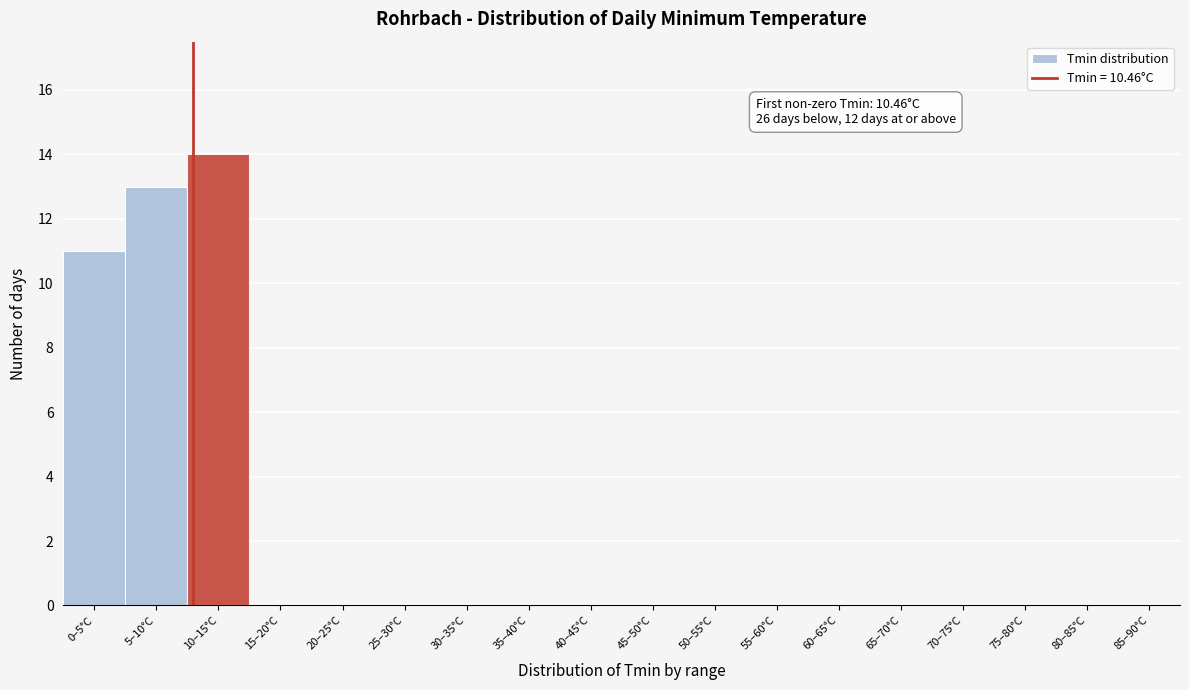

Reading right to left, transcribe all the data shown in this chart.

85–90°C=0	80–85°C=0	75–80°C=0	70–75°C=0	65–70°C=0	60–65°C=0	55–60°C=0	50–55°C=0	45–50°C=0	40–45°C=0	35–40°C=0	30–35°C=0	25–30°C=0	20–25°C=0	15–20°C=0	10–15°C=14	5–10°C=13	0–5°C=11